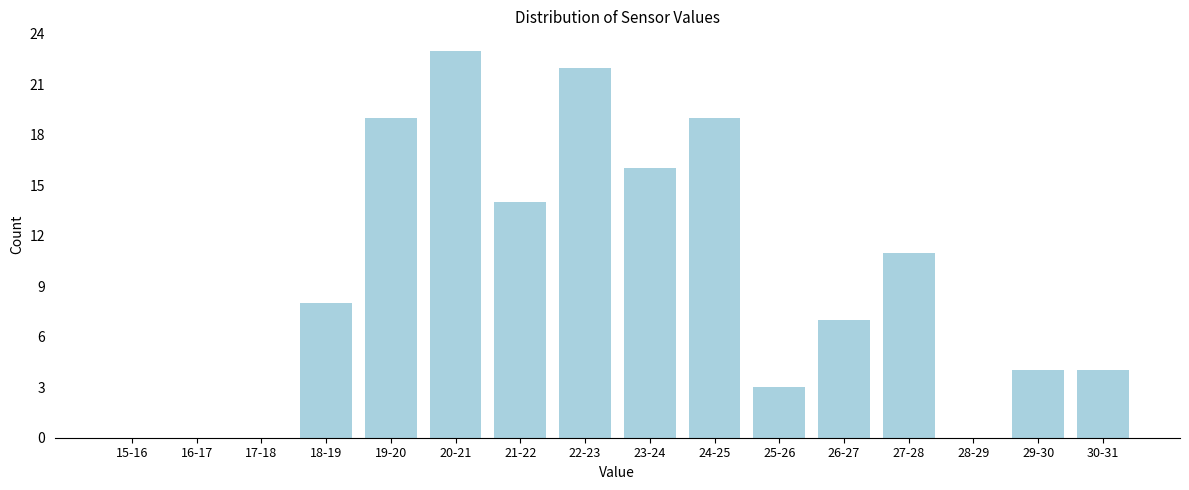

Reading left to right, list all the values displayed in this chart.

15-16=0	16-17=0	17-18=0	18-19=8	19-20=19	20-21=23	21-22=14	22-23=22	23-24=16	24-25=19	25-26=3	26-27=7	27-28=11	28-29=0	29-30=4	30-31=4